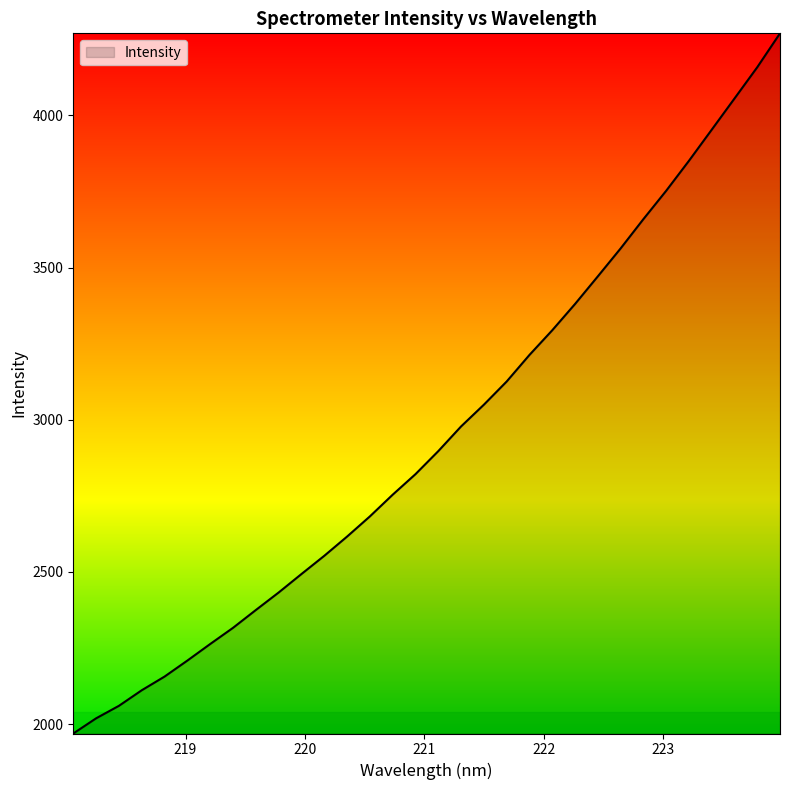

What is the difference between the maximum and minimum values?

2300.0